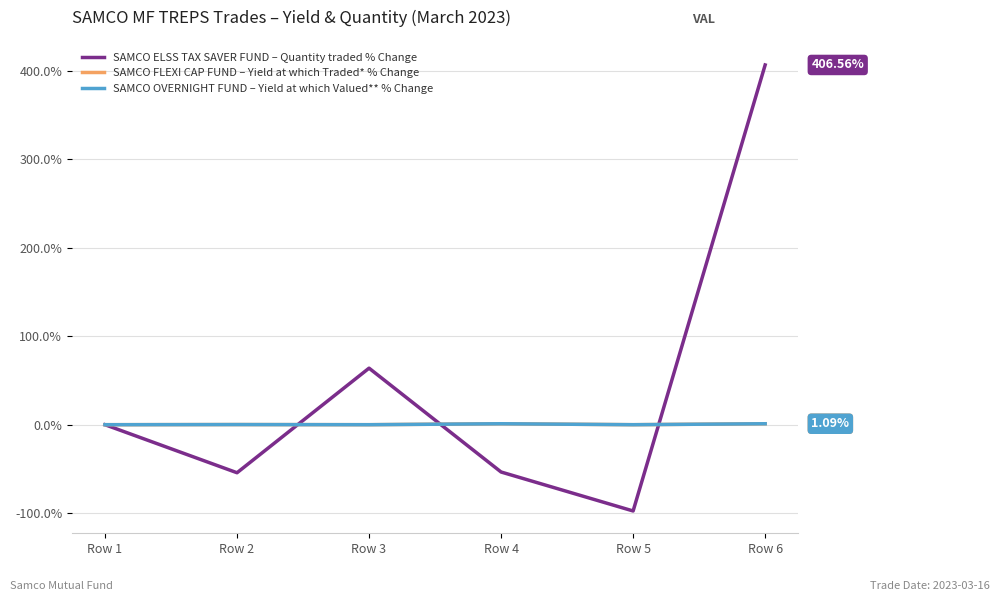

Does the chart display data point markers on the line(s)?

No